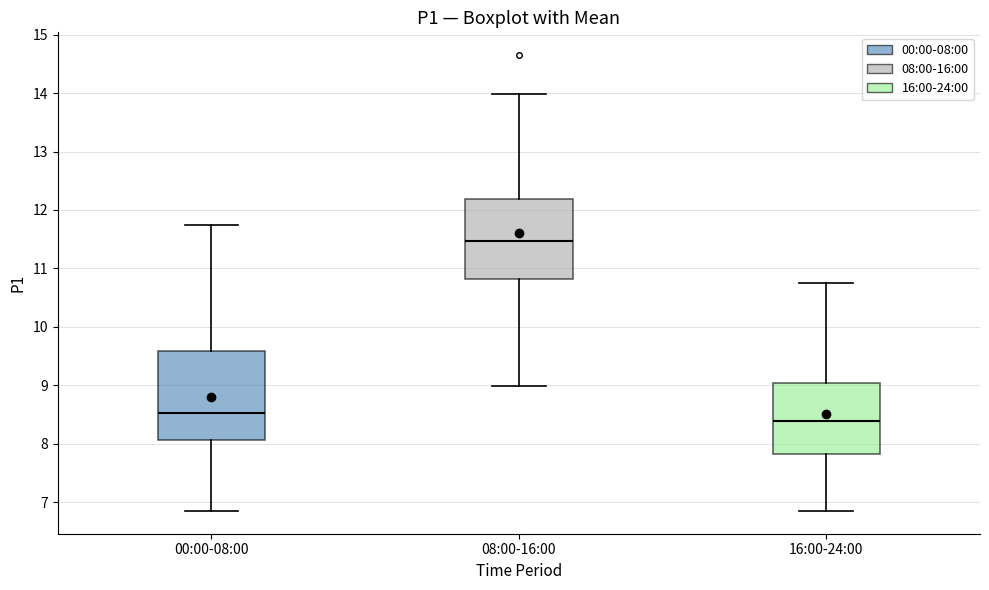

Where does the lower whisker of the box for 08:00-16:00 end on the y-axis? The values are not printed on the chart, so give them approximately, as read against the axis.

9.0